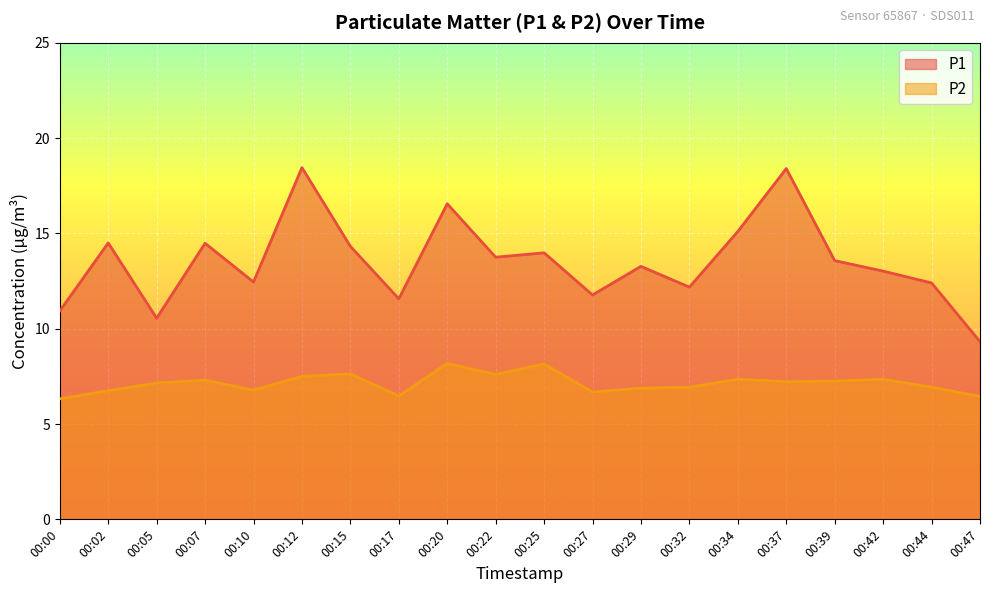

Reading left to right, list all the values displayed in this chart.

P1: 10.9	14.5	10.6	14.5	12.4	18.4	14.3	11.6	16.6	13.8	14.0	11.8	13.3	12.2	15.1	18.4	13.6	13.0	12.4	9.3
P2: 6.3	6.8	7.2	7.3	6.8	7.5	7.6	6.5	8.2	7.6	8.2	6.7	6.9	6.9	7.3	7.2	7.2	7.3	6.9	6.5